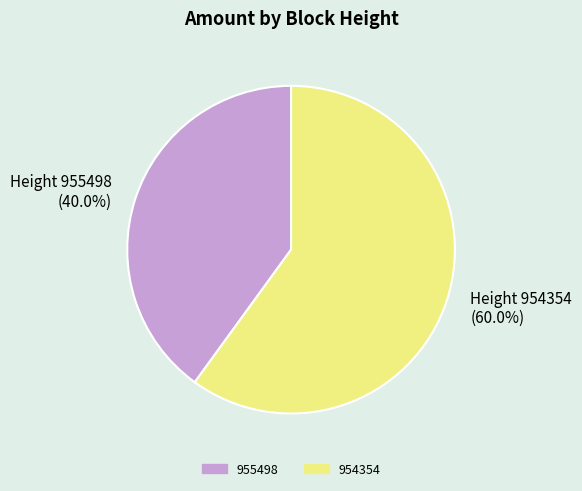

Which slice is the smallest?

955498